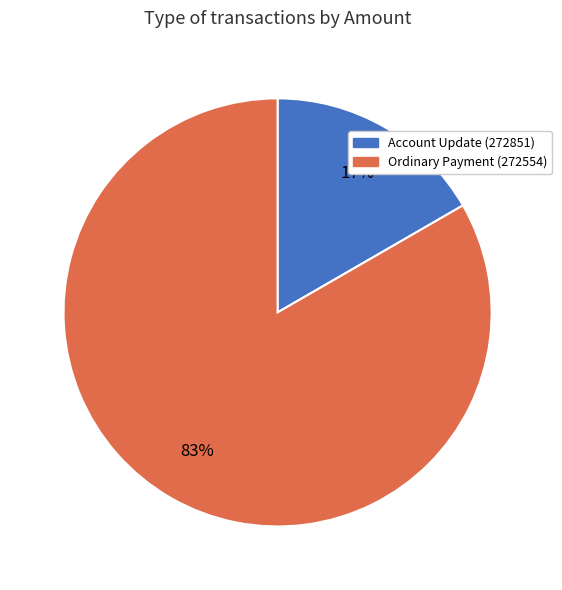

How many slices are in this pie chart?

2